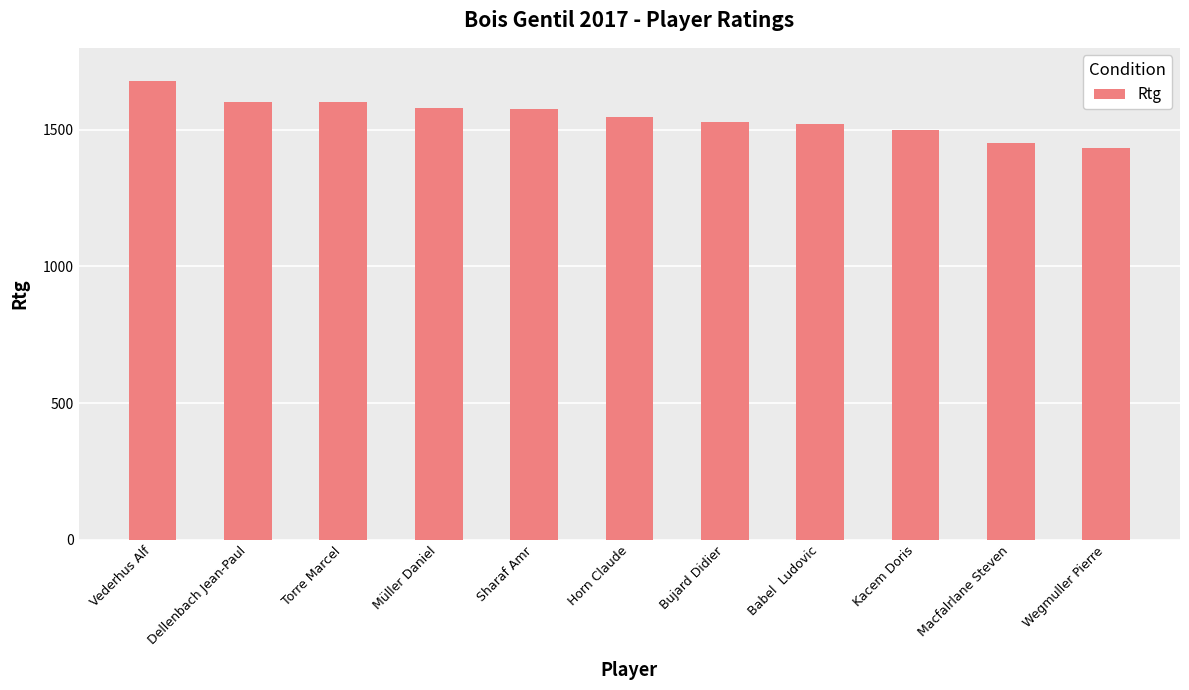

What is the sum of the values at Horn Claude and Macfalrlane Steven?

2997